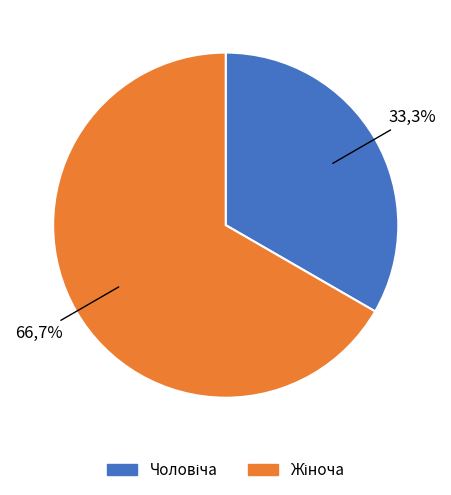

What is the total percentage of Жіноча and Чоловіча?

100.0%